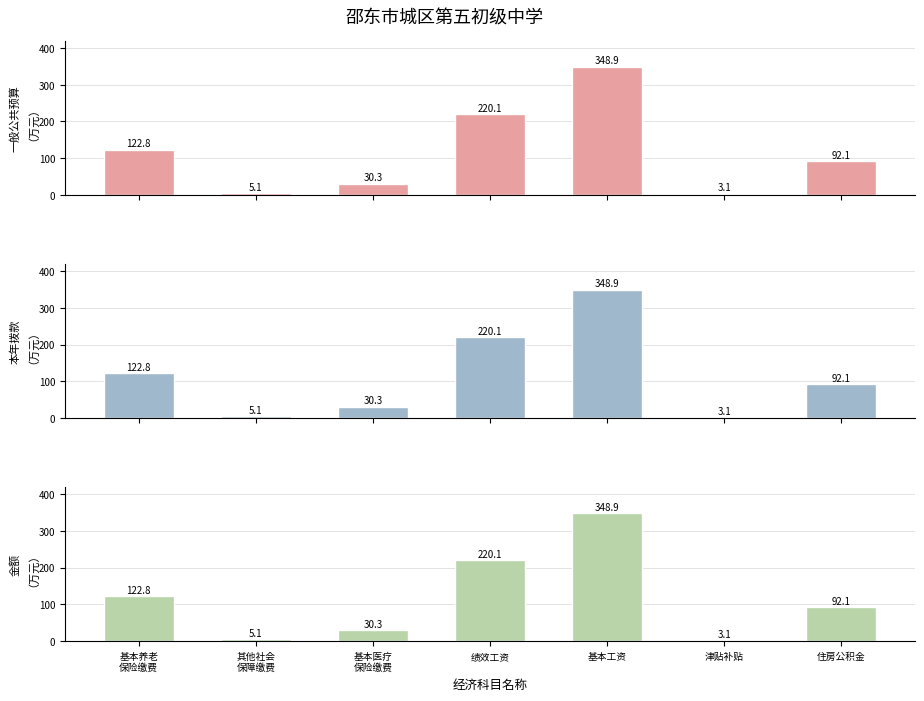

Which series has the widest spread of values?

一般公共预算